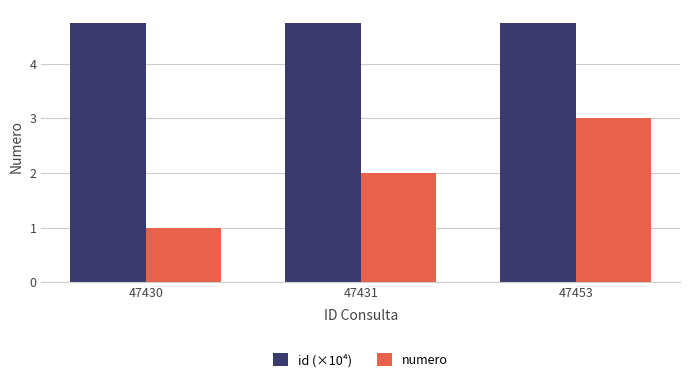

Count the number of data series in this chart.

2